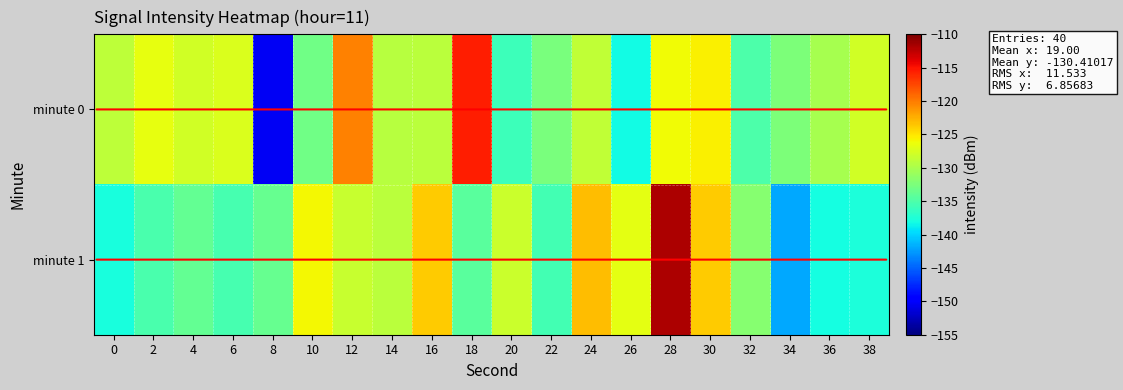

At which category is the sum across all series the highest?

28